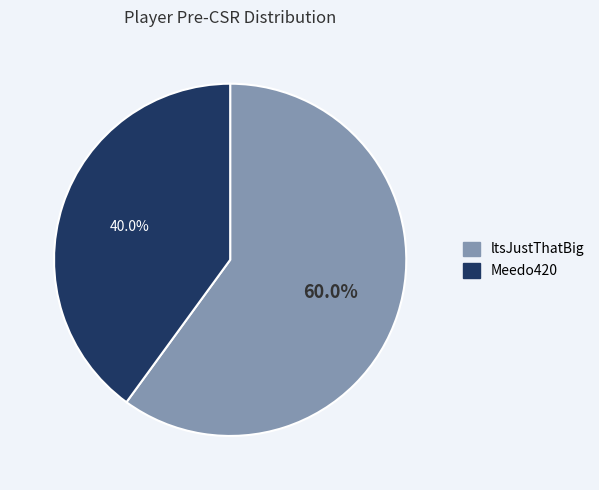

To the nearest percent, what portion does ltsJustThatBig represent?

60%